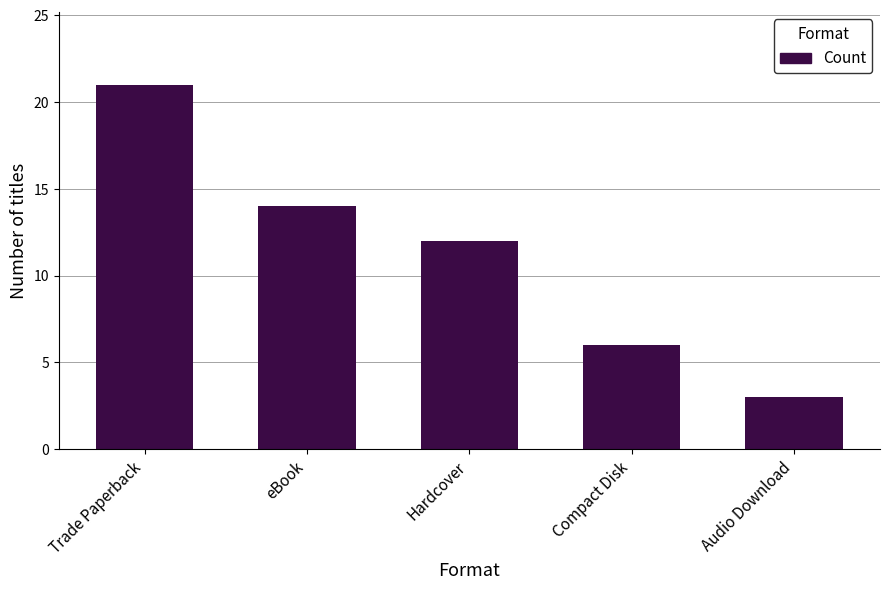

The value at eBook is 14. True or false?

True